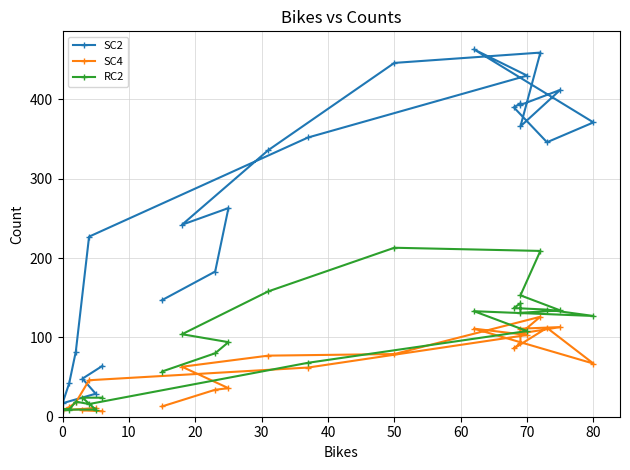

The value of RC2 at 21 is 45. True or false?

False